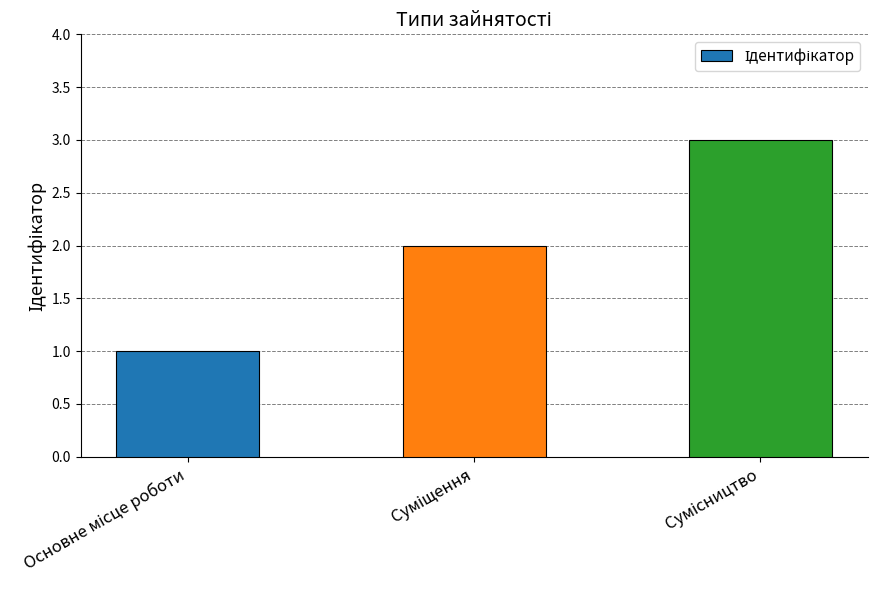

How many data points does each series have?

3